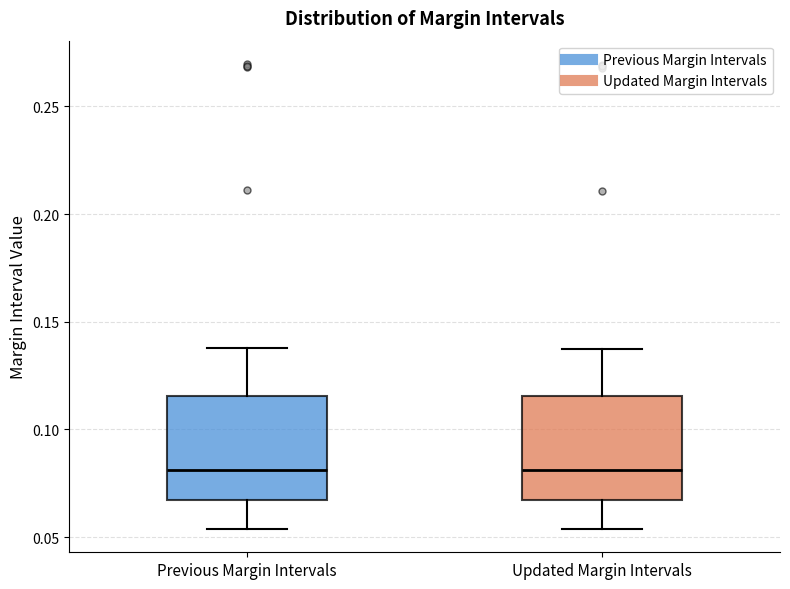

Reading left to right, transcribe this box plot: for each box, give where its median line is, the range the box spans, and where its two whiskers end, as read against the y-axis. The values are not printed on the chart, so give them approximately, as read against the axis.

Previous Margin Intervals: median 0.080, box 0.065 to 0.115, whiskers 0.055 to 0.140
Updated Margin Intervals: median 0.080, box 0.065 to 0.115, whiskers 0.055 to 0.140